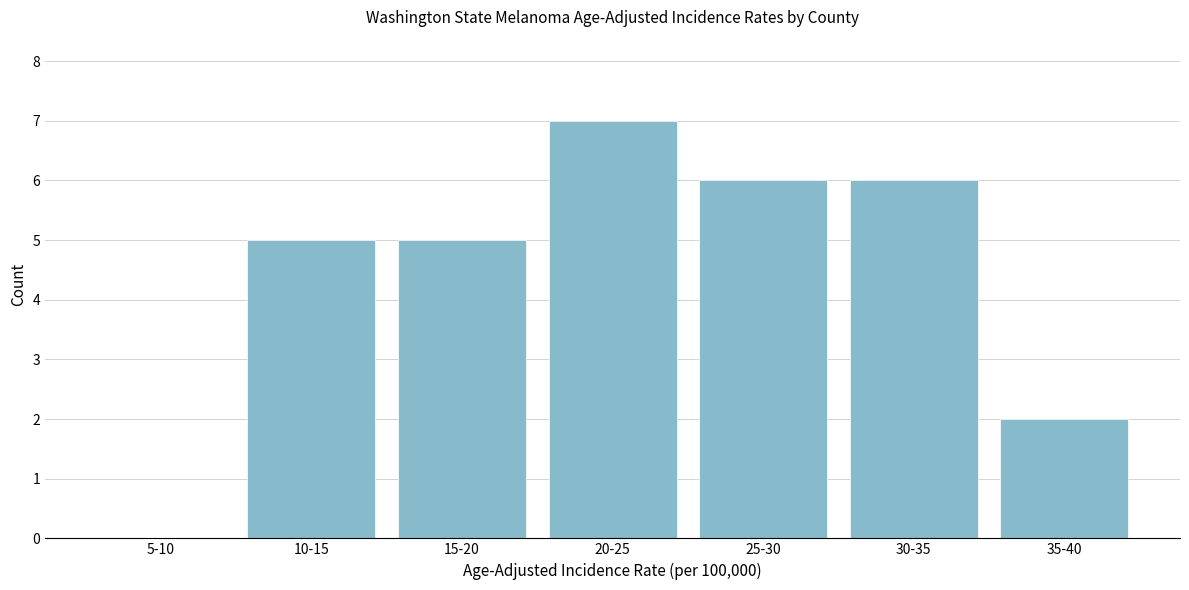

Reading left to right, what are all the values shown in this chart?

5-10=0	10-15=5	15-20=5	20-25=7	25-30=6	30-35=6	35-40=2